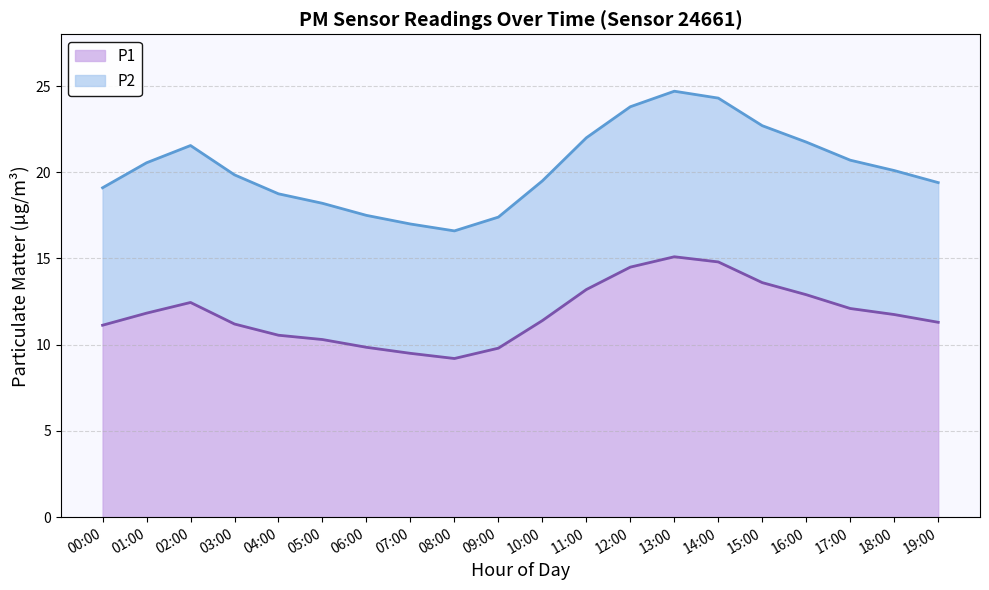

What is the sum of the values at 03:00 and 12:00?

25.7